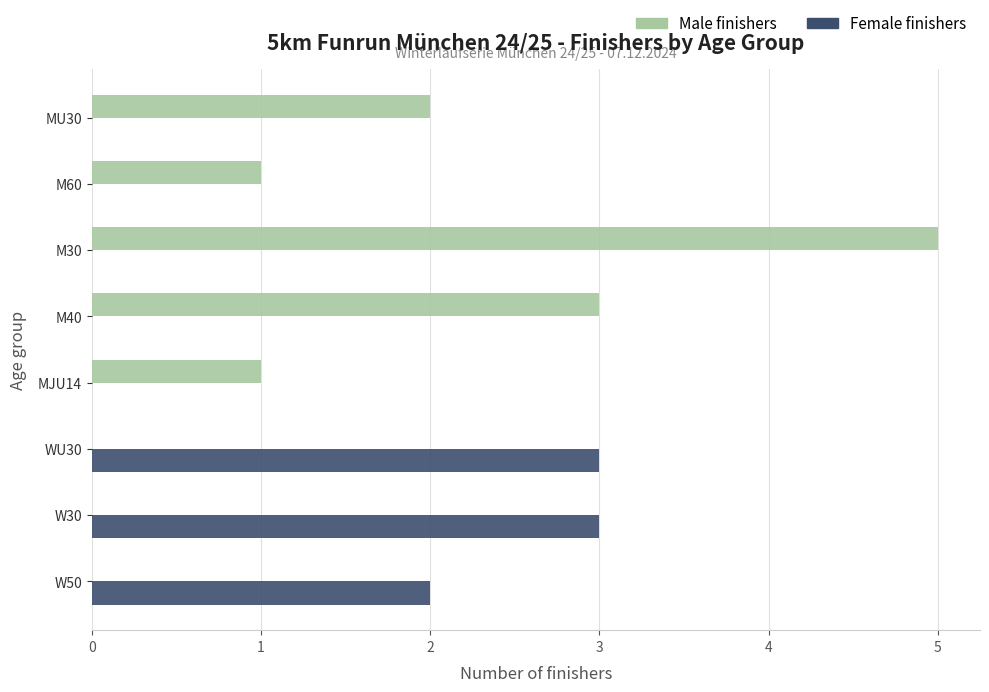

What are all the series names shown in the legend?

Male finishers, Female finishers